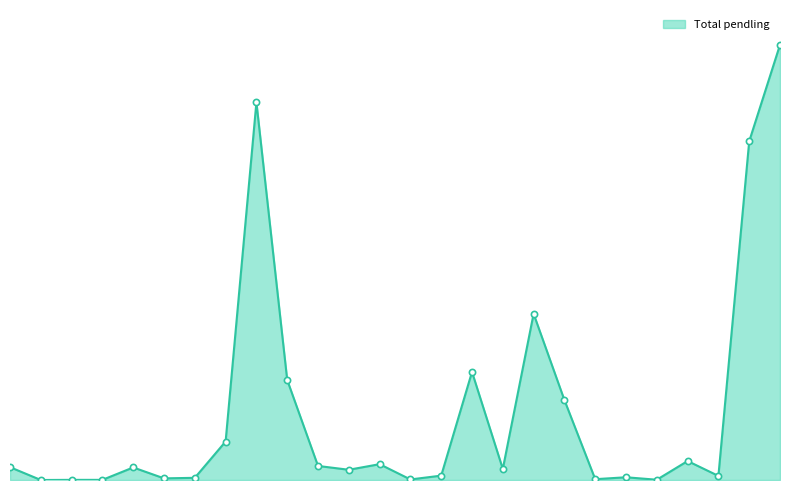

Does the chart have visible grid lines?

No